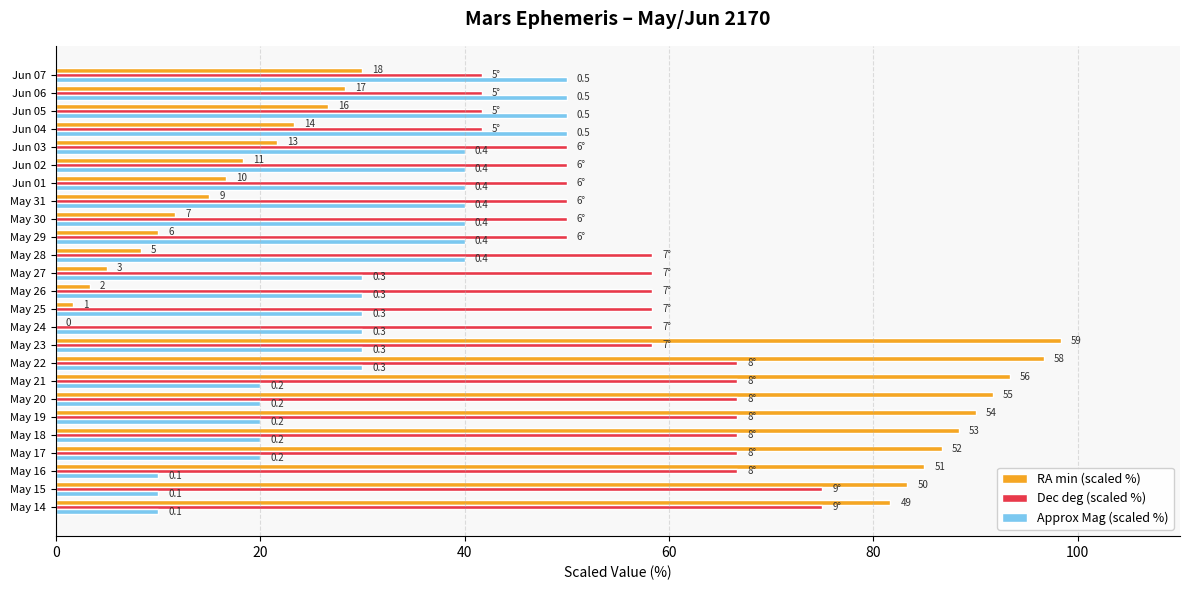

What is the label of the 8th bar from the right?

May 31